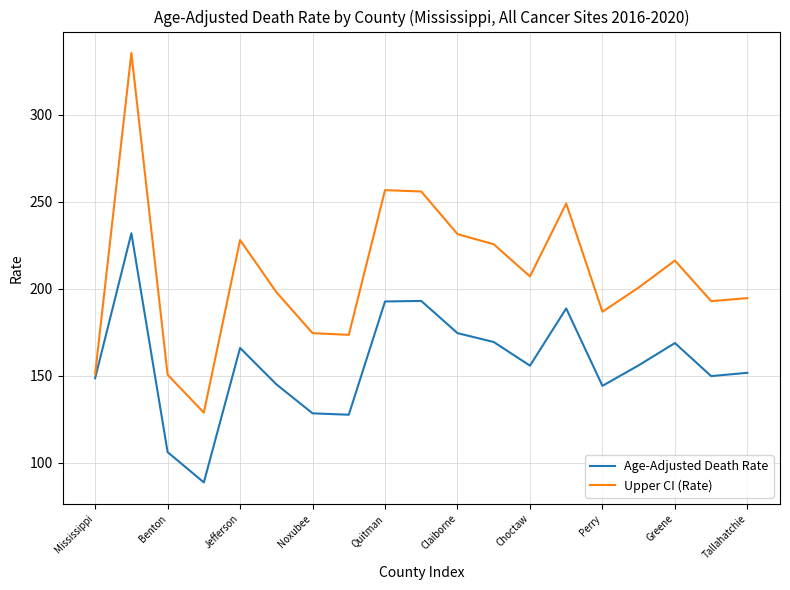

What is the difference between the maximum and second lowest values in the Upper CI (Rate) series?

184.9